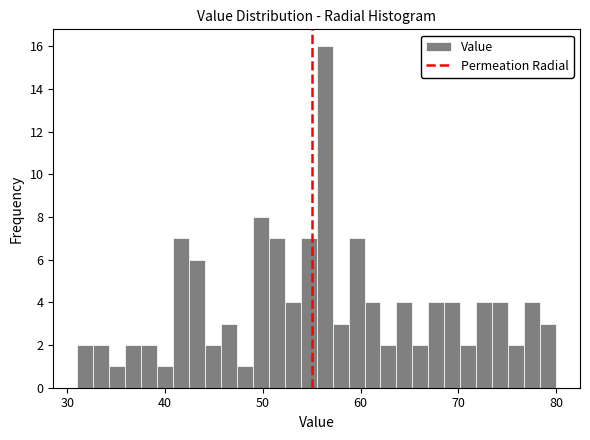

Read against the x-axis, roughly where is the centre of the tallest bar?

56